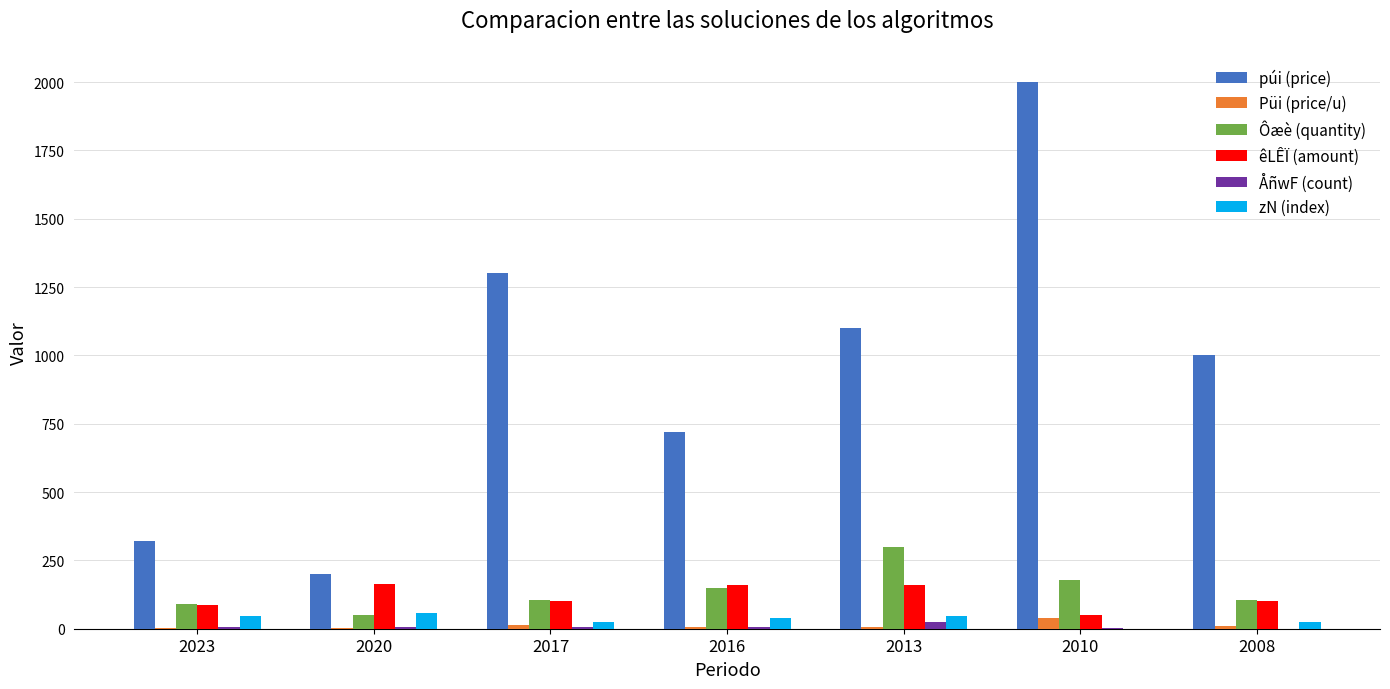

Which series has the largest total across all categories?

púi (price)